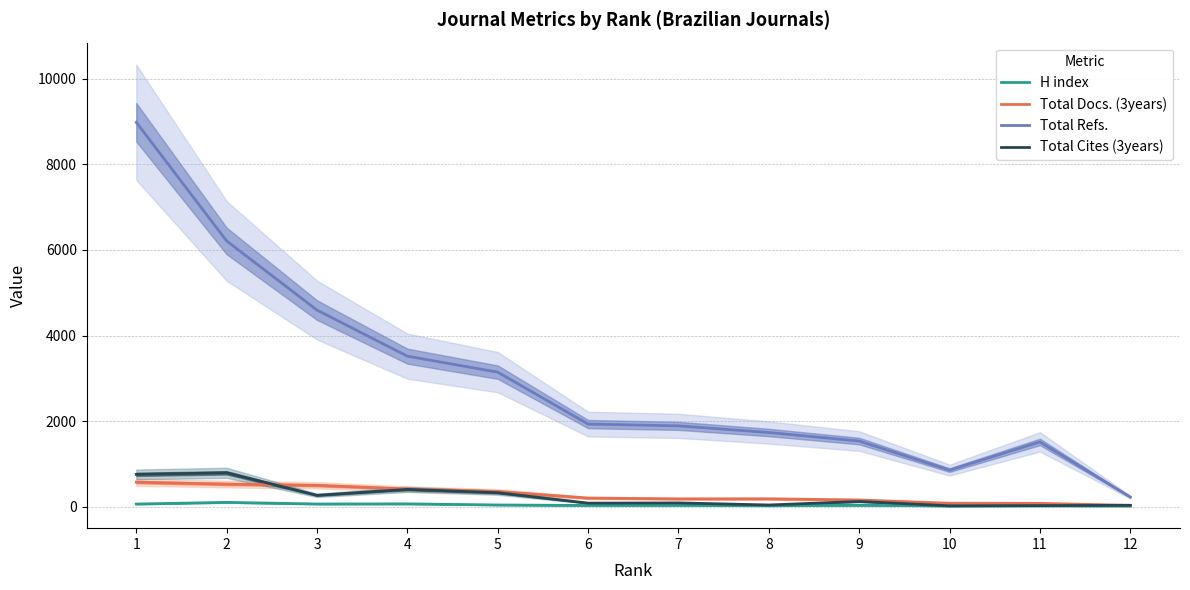

What is the difference between the maximum and second lowest values in the H index series?

84